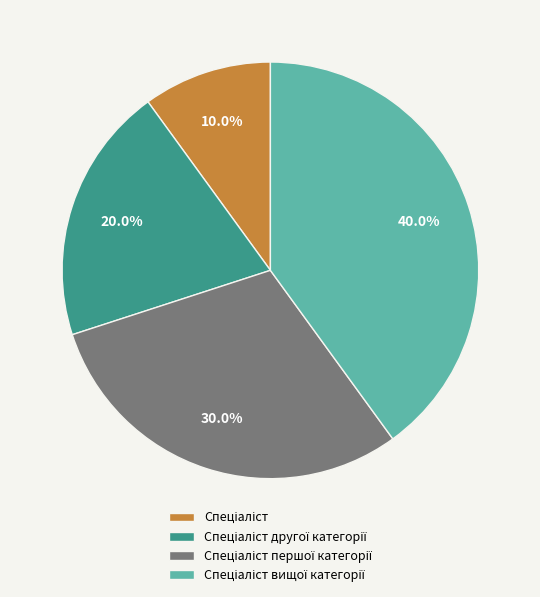

Does any single category account for the majority?

No